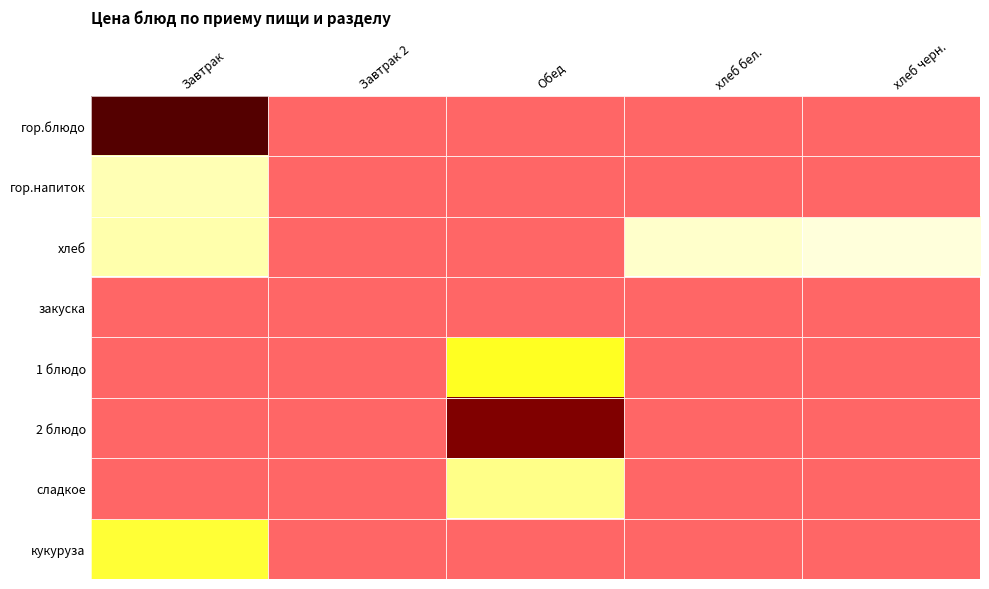

Which has a higher value, Обед or Завтрак 2?

Завтрак 2